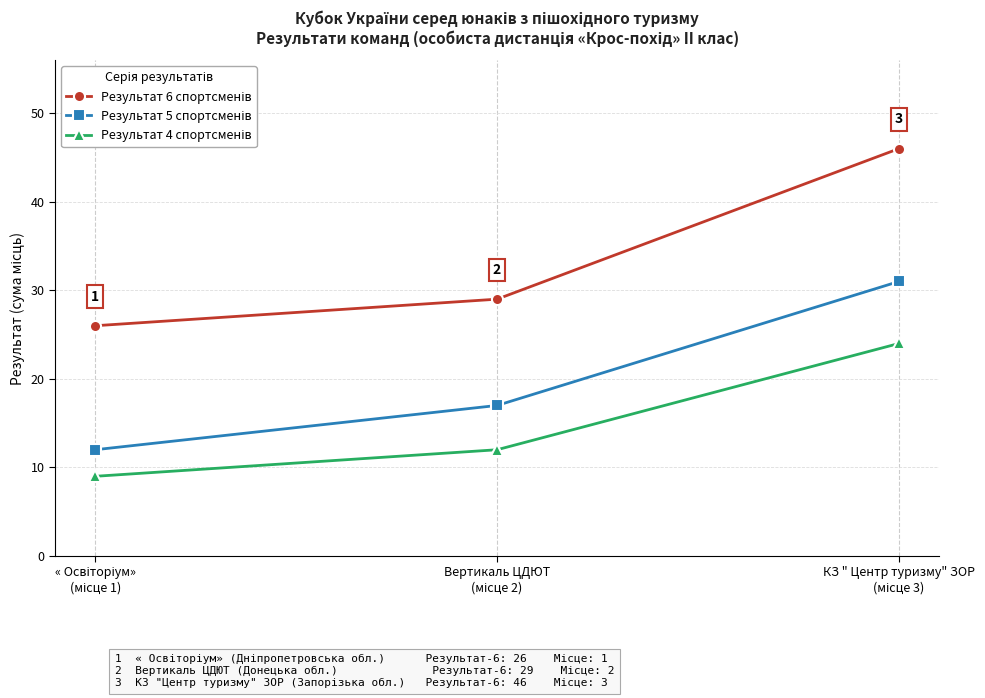

How many categories are shown in the chart?

3